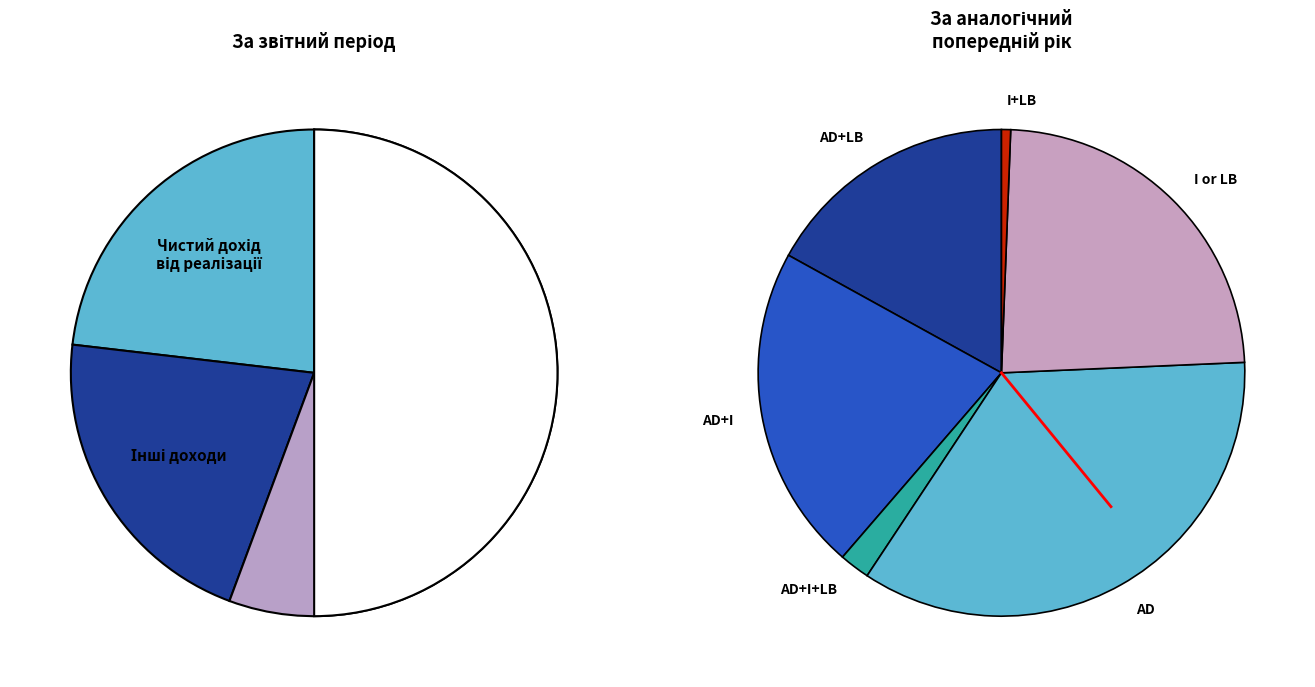

Does Інші операційні
витрати account for over 50% of the chart?

No